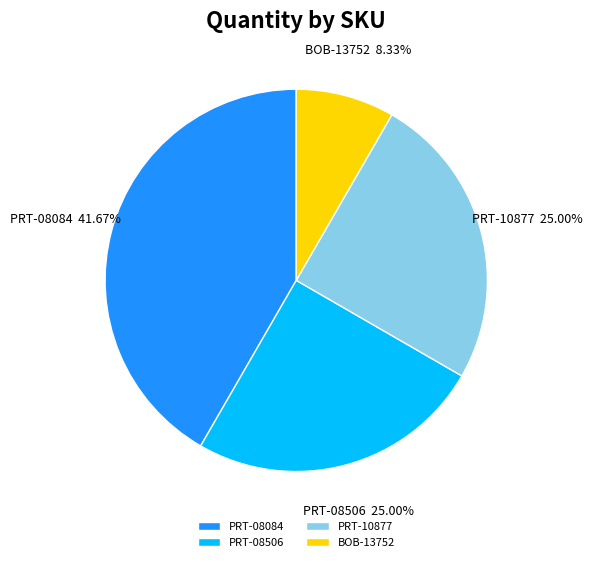

What percentage is the PRT-08084 slice, to the nearest percent?

42%